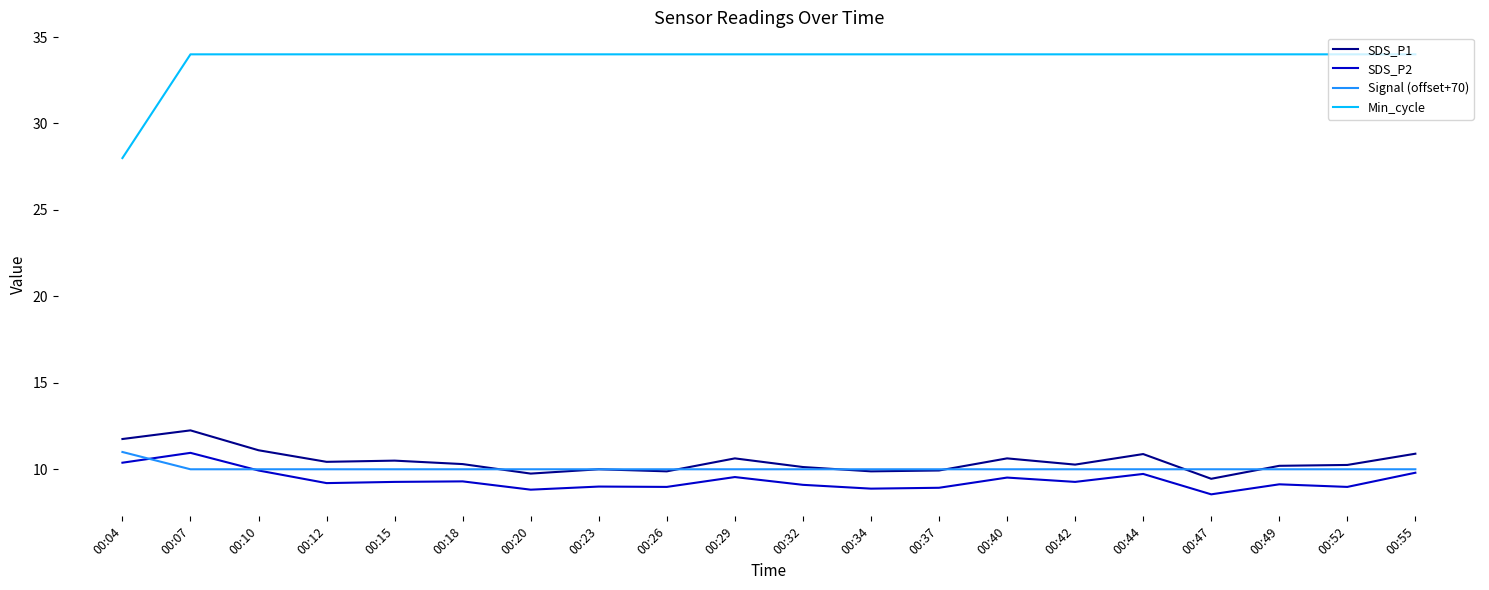

What is the difference between the highest and lowest values at 00:34?

25.1